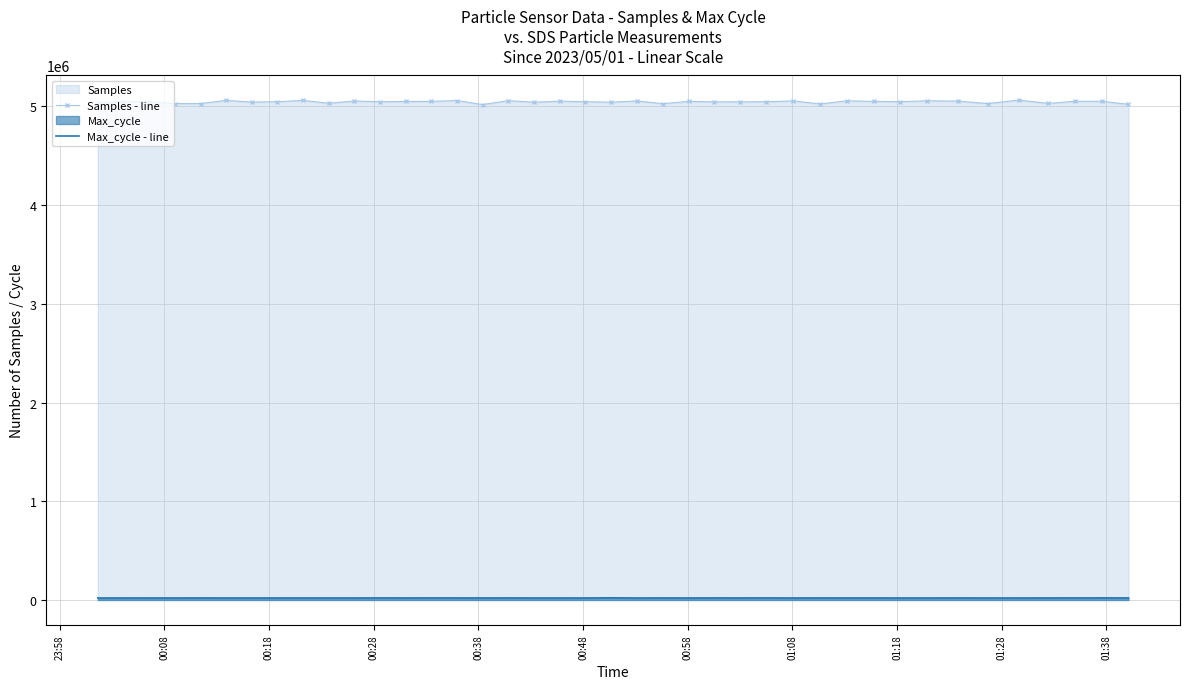

What is the lowest value of the Samples - line series?

5018136